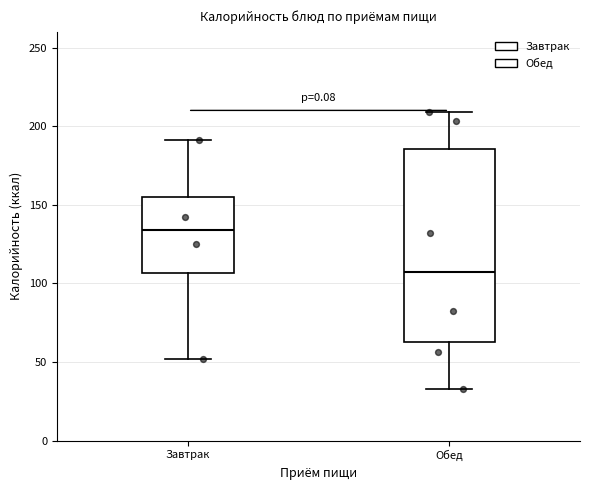

Reading left to right, read every box against the y-axis: the position of its median line, the range the box covers, and the ends of its whiskers. The values are not printed on the chart, so give them approximately, as read against the axis.

Завтрак: median 135, box 105 to 155, whiskers 50 to 190
Обед: median 105, box 65 to 185, whiskers 35 to 210